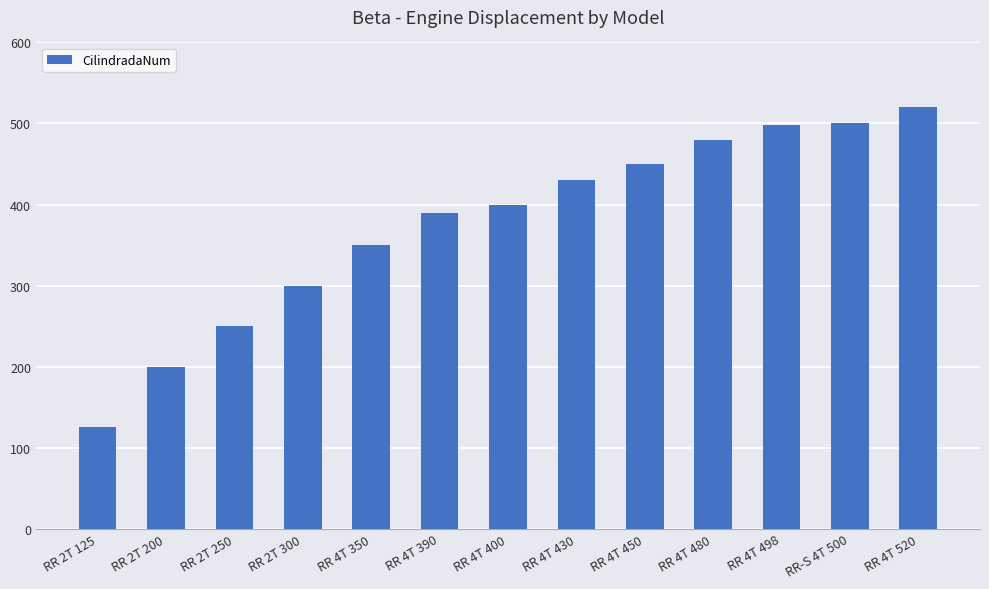

The value at RR 4T 400 is 400. True or false?

True